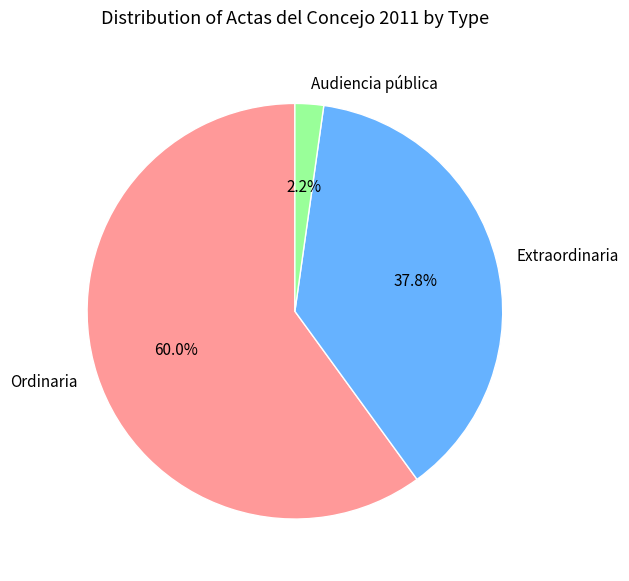

Combined, what portion of the pie is Extraordinaria and Audiencia pública?

40.0%